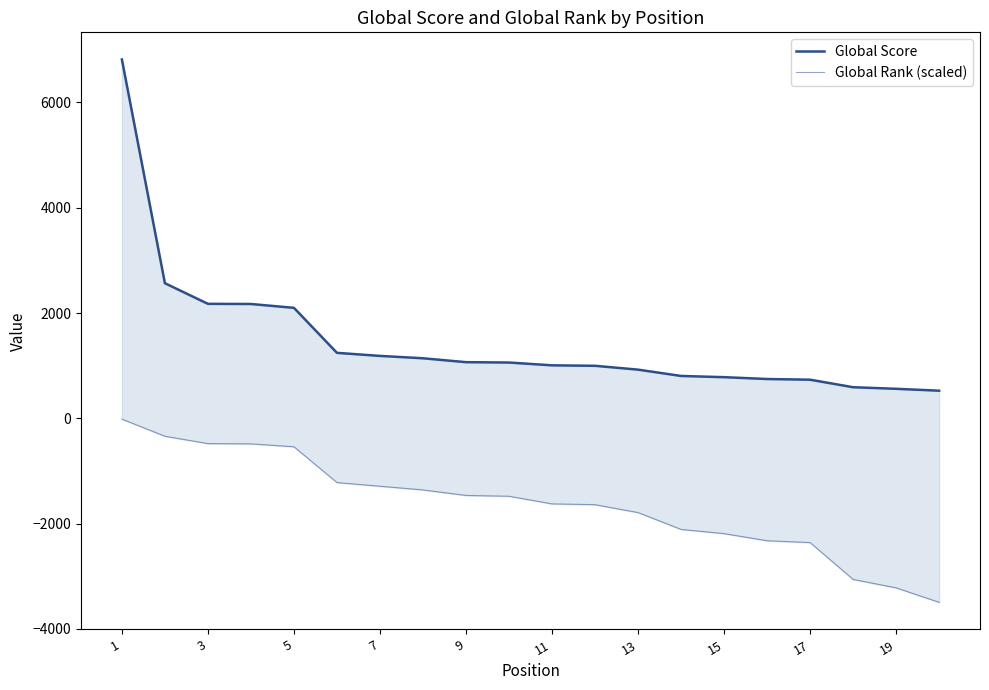

What is the smallest value displayed?

-3495